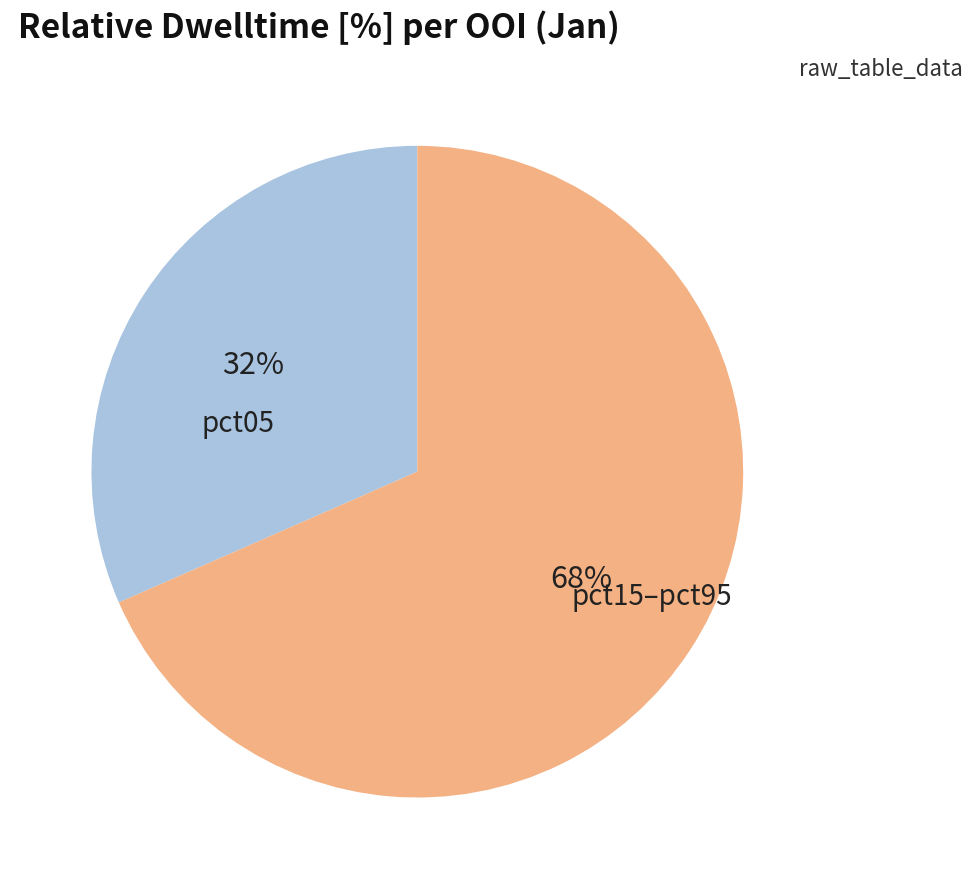

Do pct15–pct95 and pct05 together represent more than half of the pie?

Yes